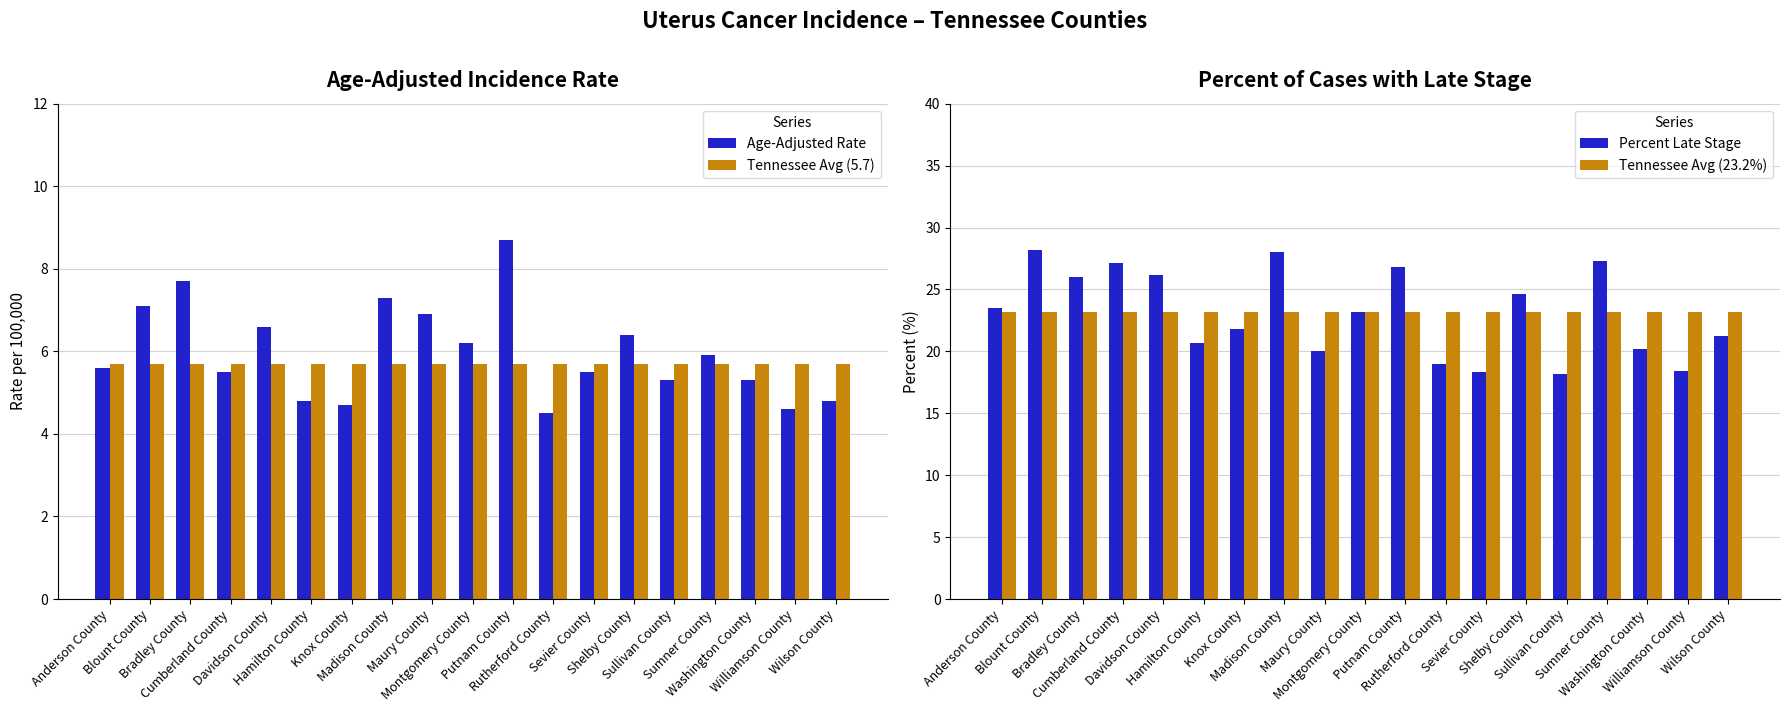

Reading left to right, transcribe all the data shown in this chart.

Age-Adjusted Rate: 5.6	7.1	7.7	5.5	6.6	4.8	4.7	7.3	6.9	6.2	8.7	4.5	5.5	6.4	5.3	5.9	5.3	4.6	4.8
Tennessee Avg (5.7): 5.7	5.7	5.7	5.7	5.7	5.7	5.7	5.7	5.7	5.7	5.7	5.7	5.7	5.7	5.7	5.7	5.7	5.7	5.7
Percent Late Stage: 23.5	28.2	26.0	27.1	26.2	20.7	21.8	28.0	20.0	23.2	26.8	19.0	18.3	24.6	18.2	27.3	20.2	18.4	21.2
Tennessee Avg (23.2%): 23.2	23.2	23.2	23.2	23.2	23.2	23.2	23.2	23.2	23.2	23.2	23.2	23.2	23.2	23.2	23.2	23.2	23.2	23.2